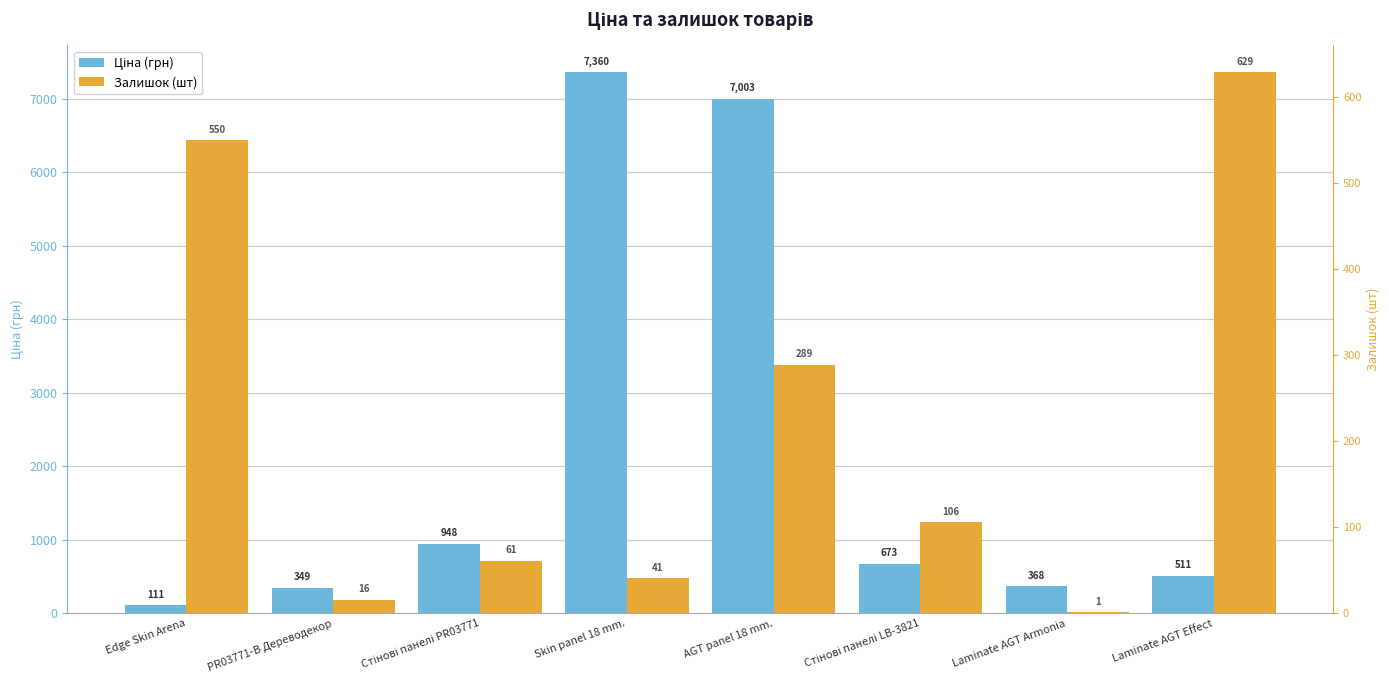

The value of Залишок (шт) at Стінові панелі LB-3821 is 1240.4. True or false?

True